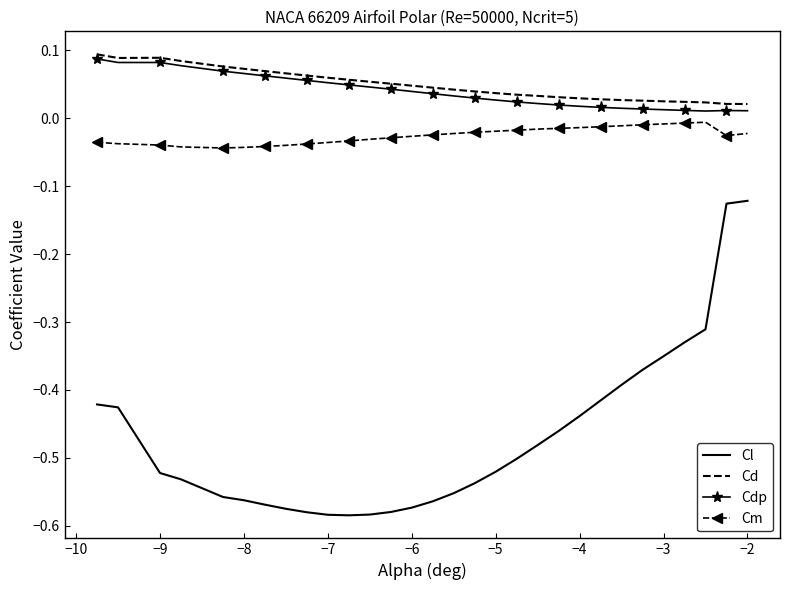

True or false: Cm and Cd cross at least once.

False